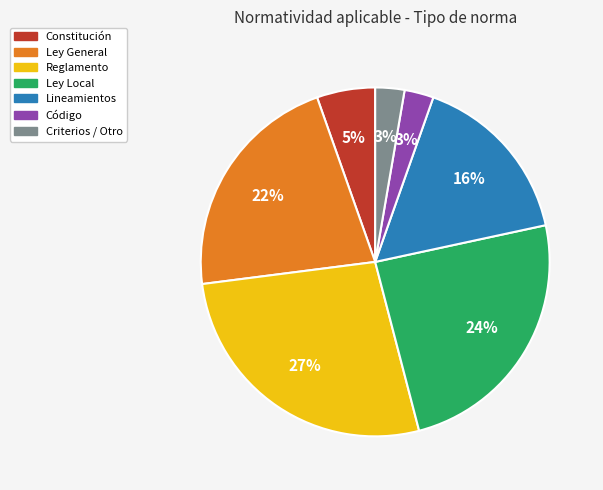

To the nearest percent, what portion does Criterios / Otro represent?

3%